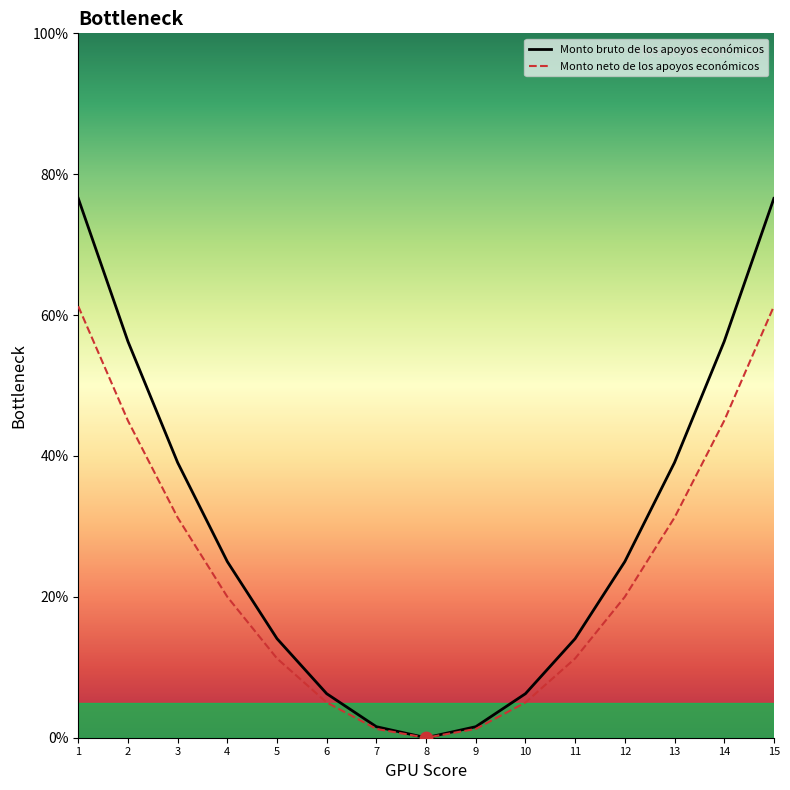

Which series has the largest Y range (max minus min)?

Monto bruto de los apoyos económicos